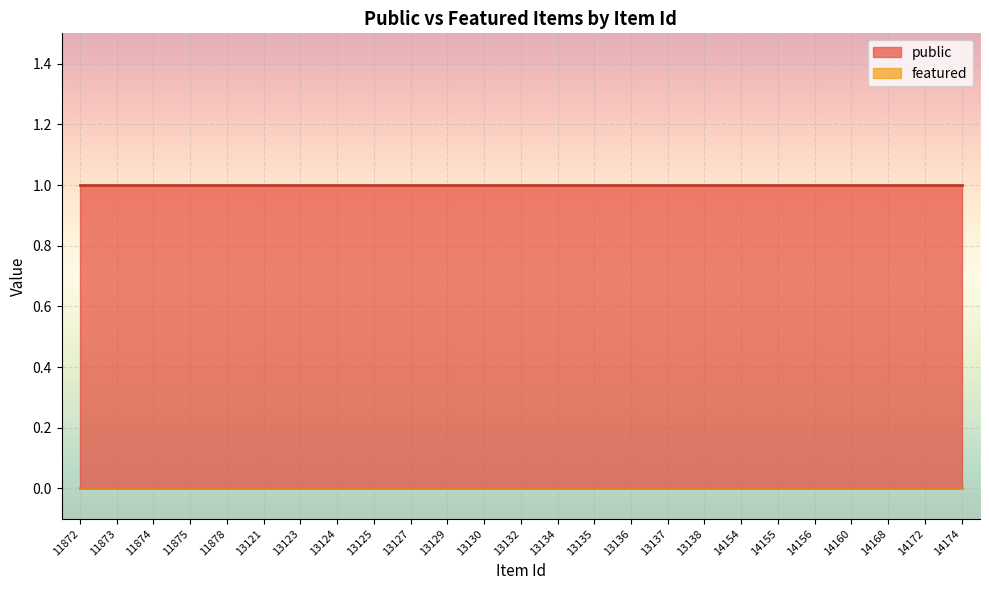

True or false: public and featured cross at least once.

False